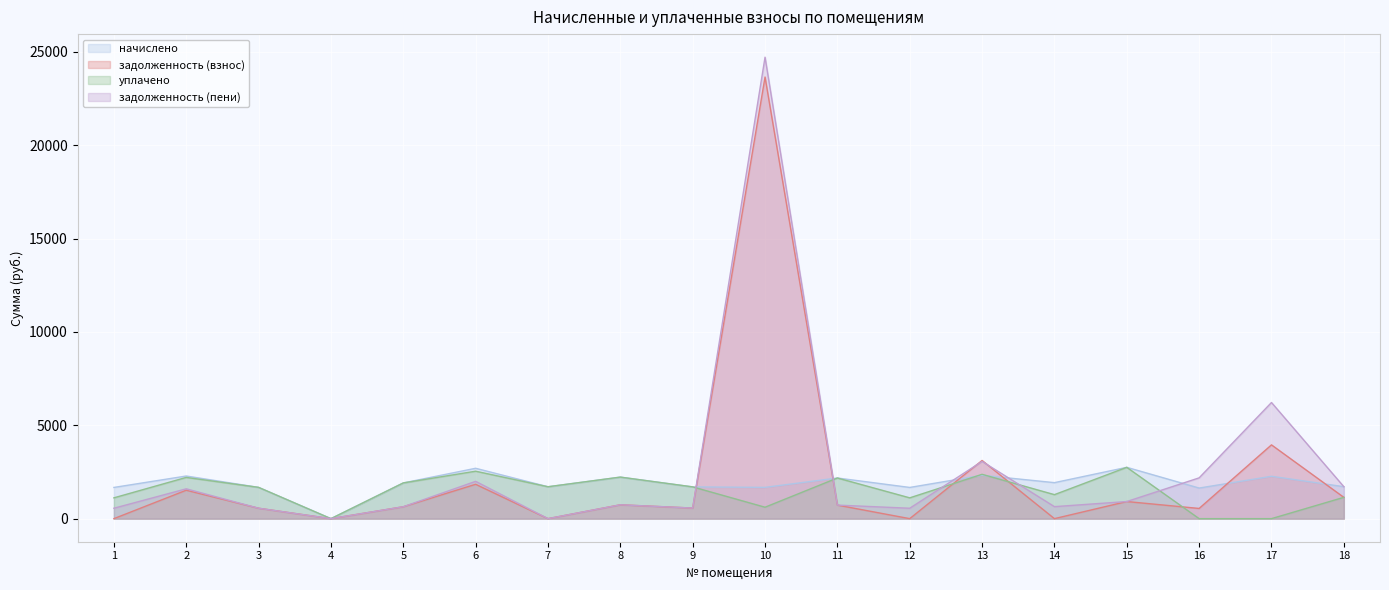

Is it true that задолженность (взнос) equals 23654.4 at 10?

True